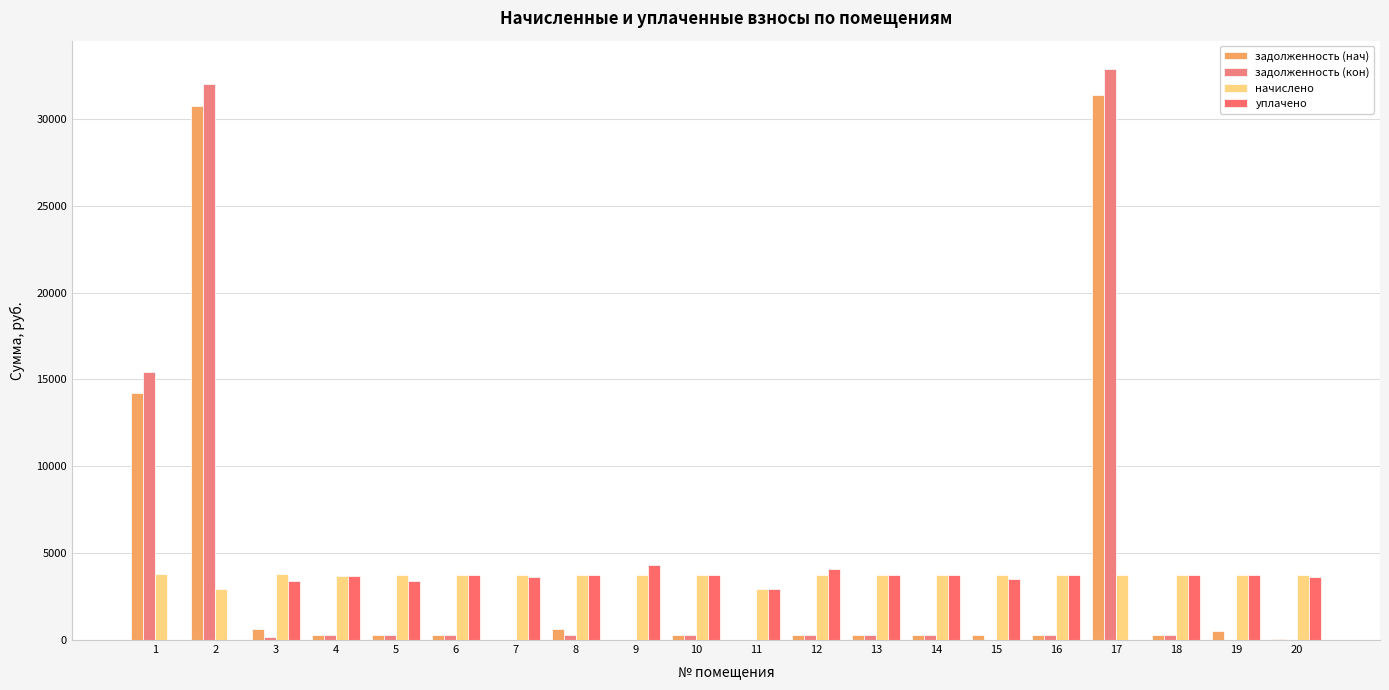

Reading left to right, list all the values displayed in this chart.

задолженность (нач): 14221.0	30711.7	629.6	308.5	313.2	315.2	0.0	623.1	5.4	312.8	0.0	312.7	310.6	310.1	311.0	310.6	31364.1	312.0	531.4	78.2
задолженность (кон): 15448.2	31980.2	169.7	308.5	313.5	311.6	0.0	311.1	0.0	313.1	0.0	315.9	310.6	310.1	0.0	310.6	32854.8	311.7	0.0	0.0
начислено: 3777.8	2944.7	3777.8	3701.5	3765.1	3739.7	3771.5	3733.3	3758.8	3765.1	2951.0	3752.4	3727.0	3720.6	3733.3	3727.0	3733.3	3733.3	3720.6	3733.3
уплачено: 0.0	0.0	3383.9	3701.5	3379.8	3738.9	3639.4	3733.3	4305.4	3765.0	2951.8	4066.2	3727.0	3720.6	3495.7	3727.0	0.0	3733.3	3720.6	3634.0